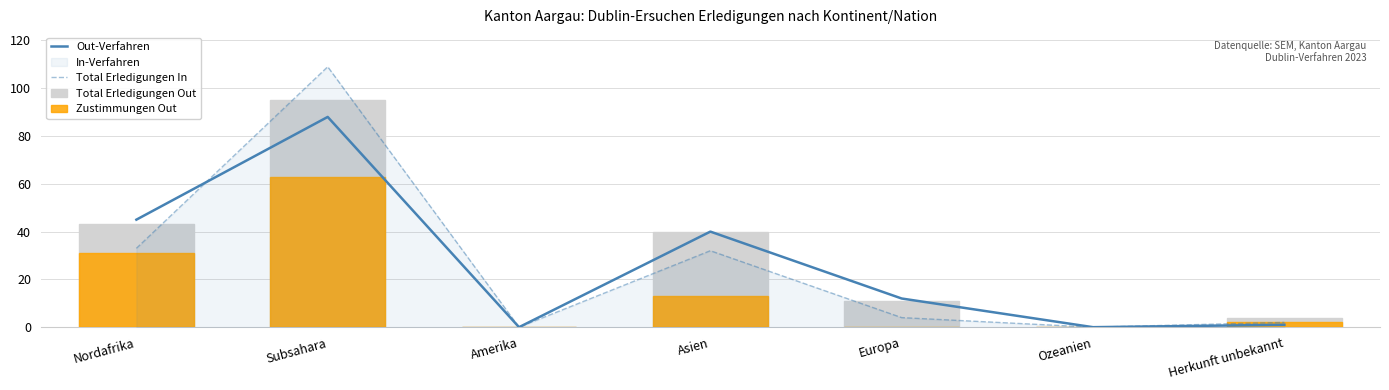

Is it true that Out-Verfahren equals 88 at Subsahara?

True